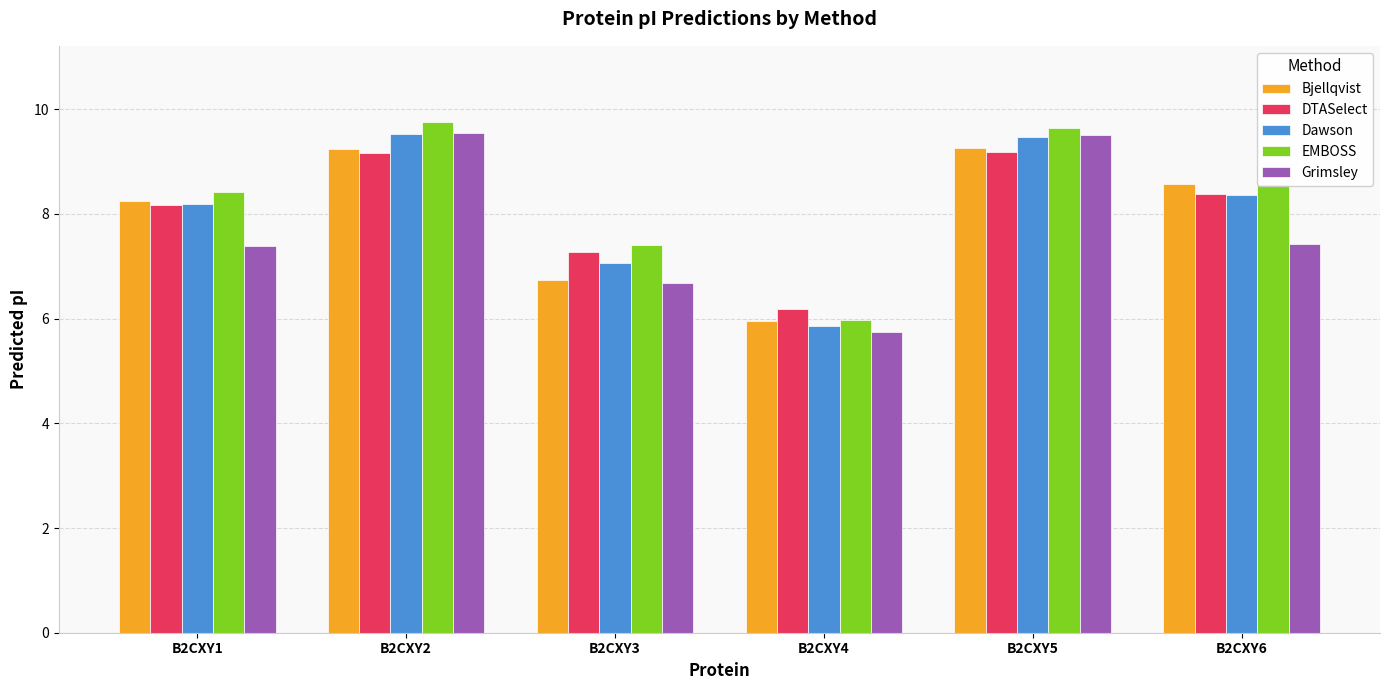

True or false: EMBOSS has a value of 11.2 at B2CXY6.

False